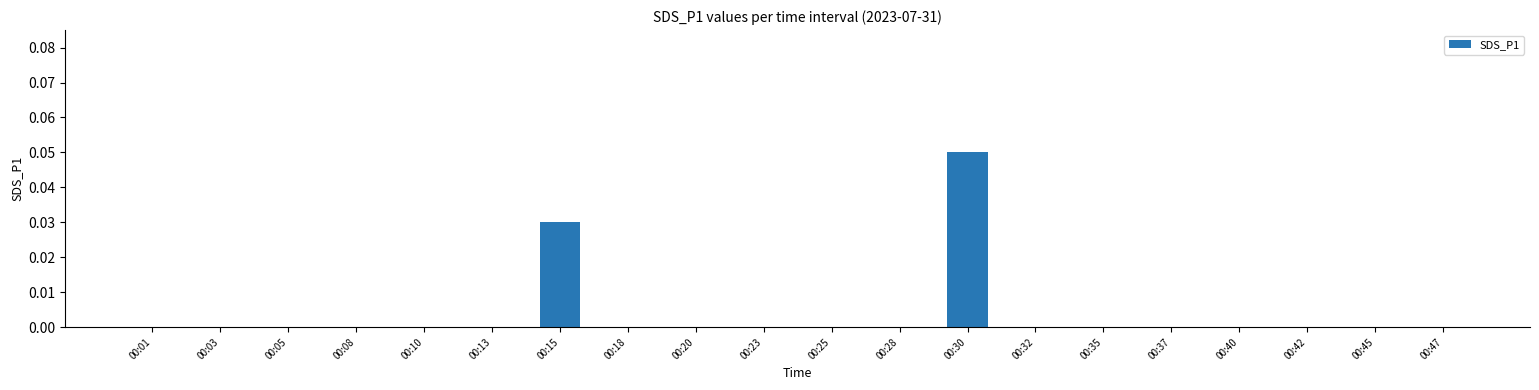

The value at 00:45 is 0.0. True or false?

True